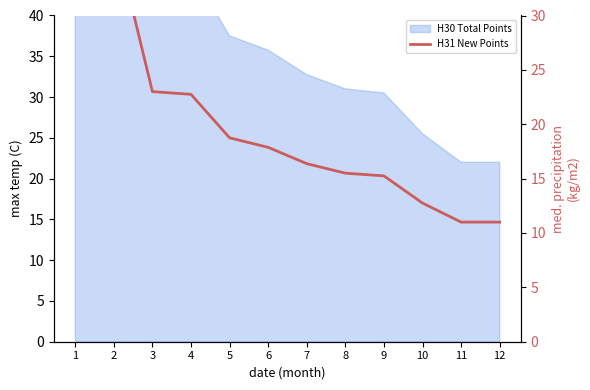

List the labels in order of value, largest first.

1, 2, 3, 4, 5, 6, 7, 8, 9, 10, 11, 12